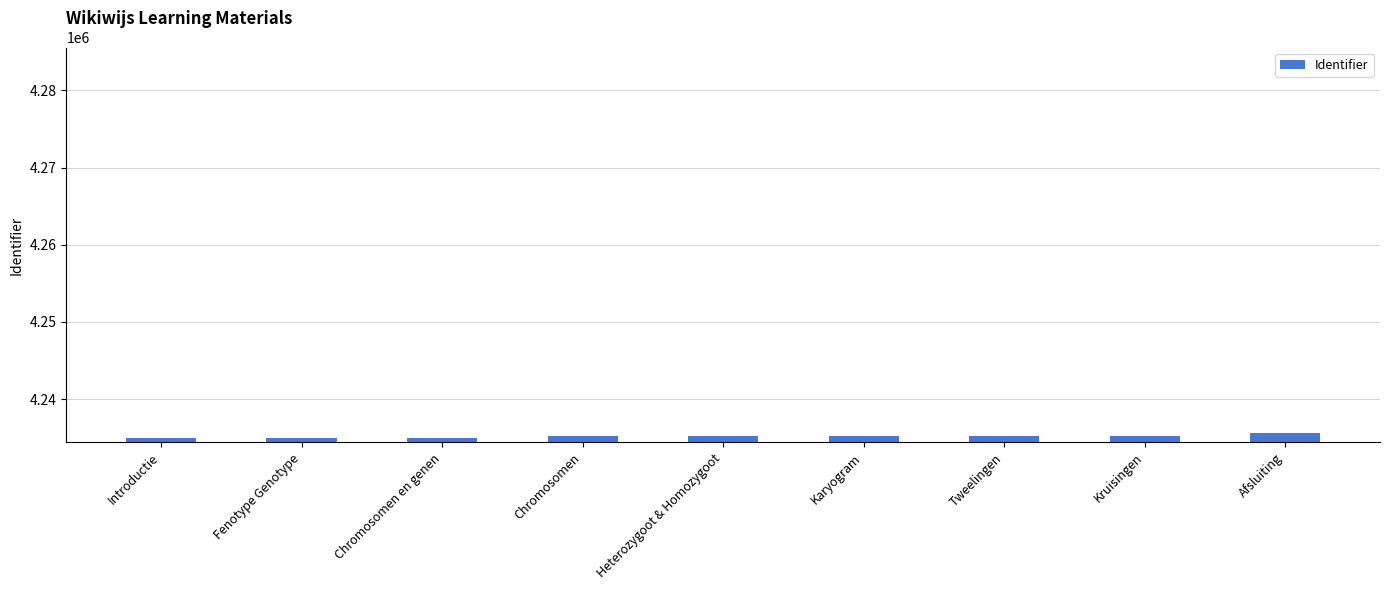

True or false: the data shows 4234902 at Introductie.

True